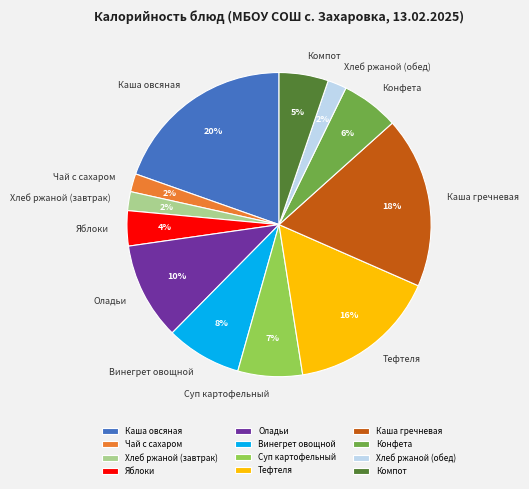

Which category has the biggest portion of the pie?

Каша овсяная